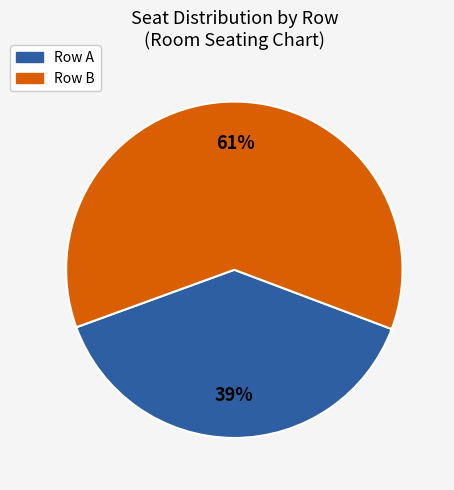

The Row B slice represents 61% of the pie. True or false?

True